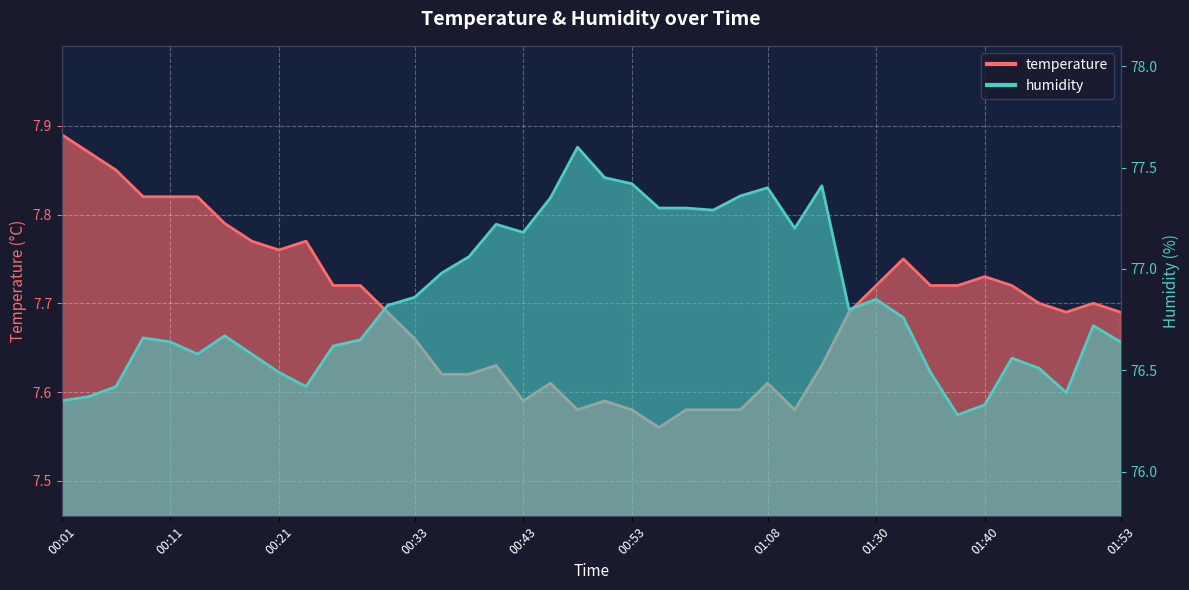

At which category is the sum across all series the highest?

19